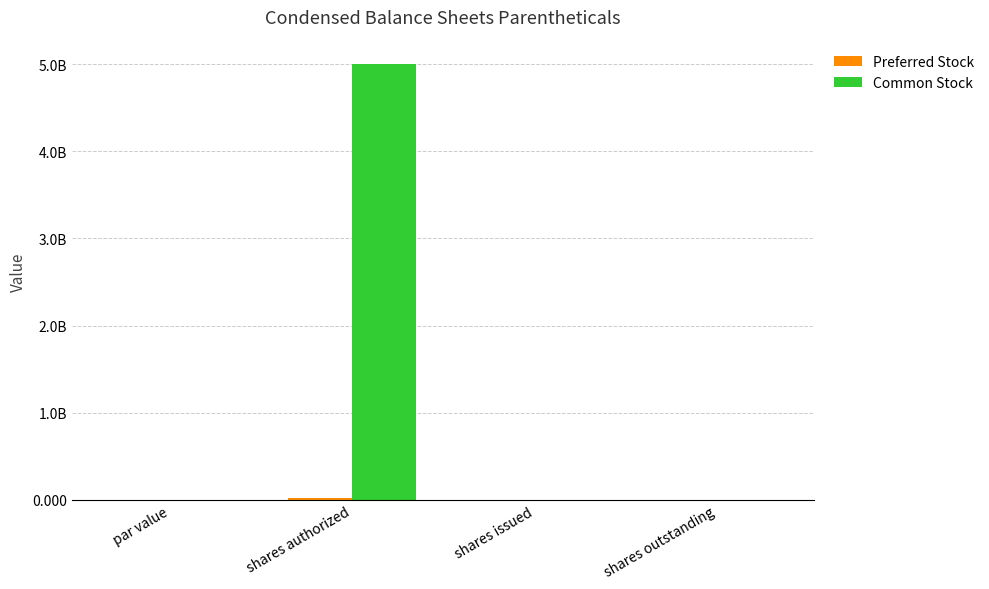

Is it true that Common Stock equals 2244413.0 at shares outstanding?

True